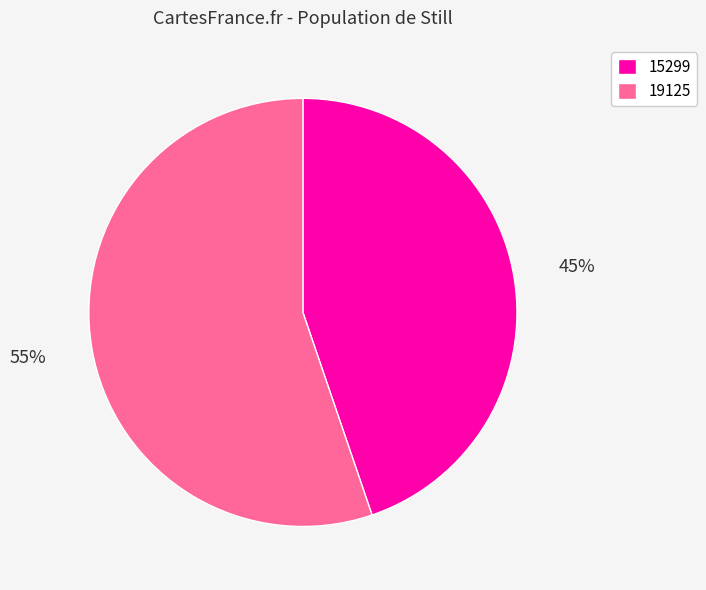

Does 19125 represent more than half of the total?

Yes